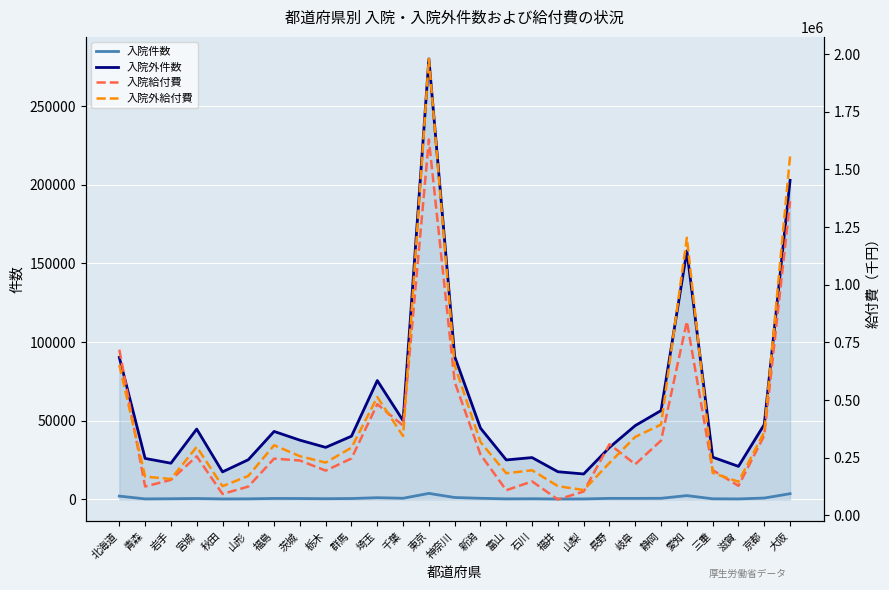

How many interior local peaks does the 入院外件数 series have?

6